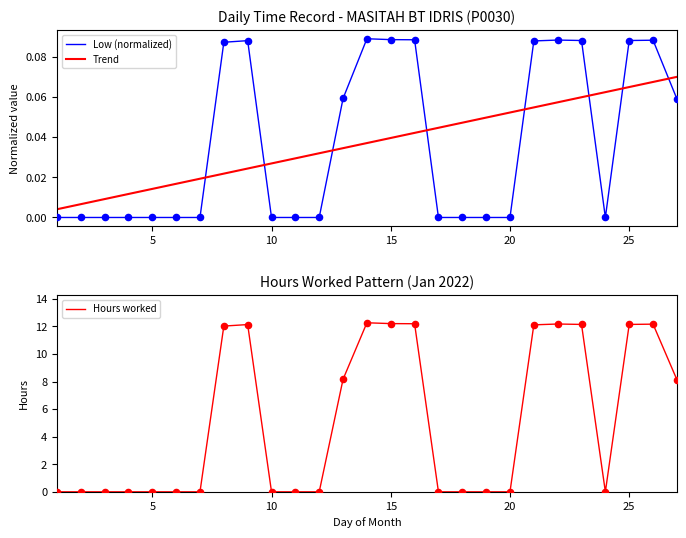

How many intersections are there between Trend and Low (normalized)?

8